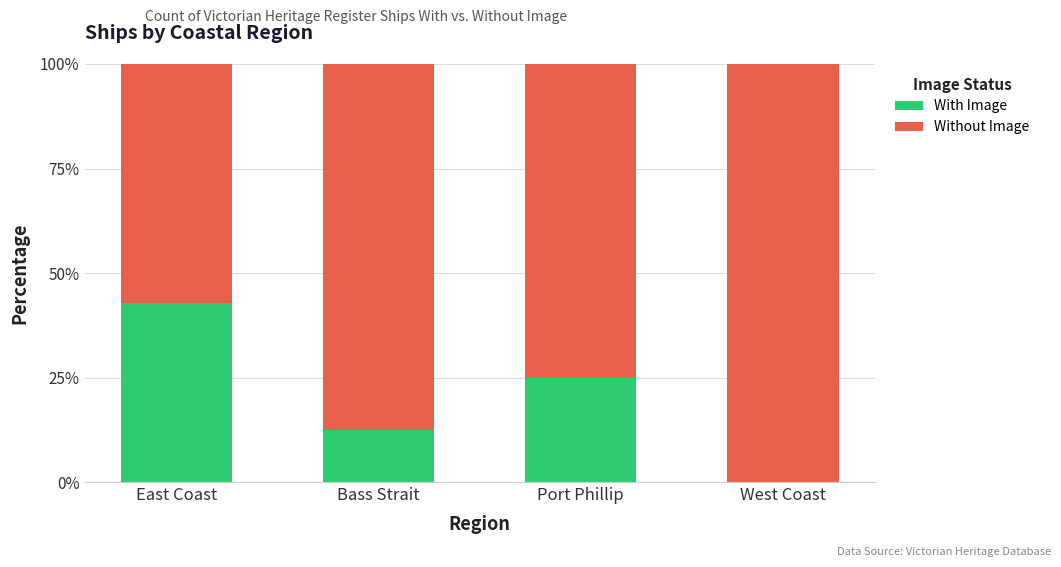

True or false: With Image has a value of 43.0 at Port Phillip.

False